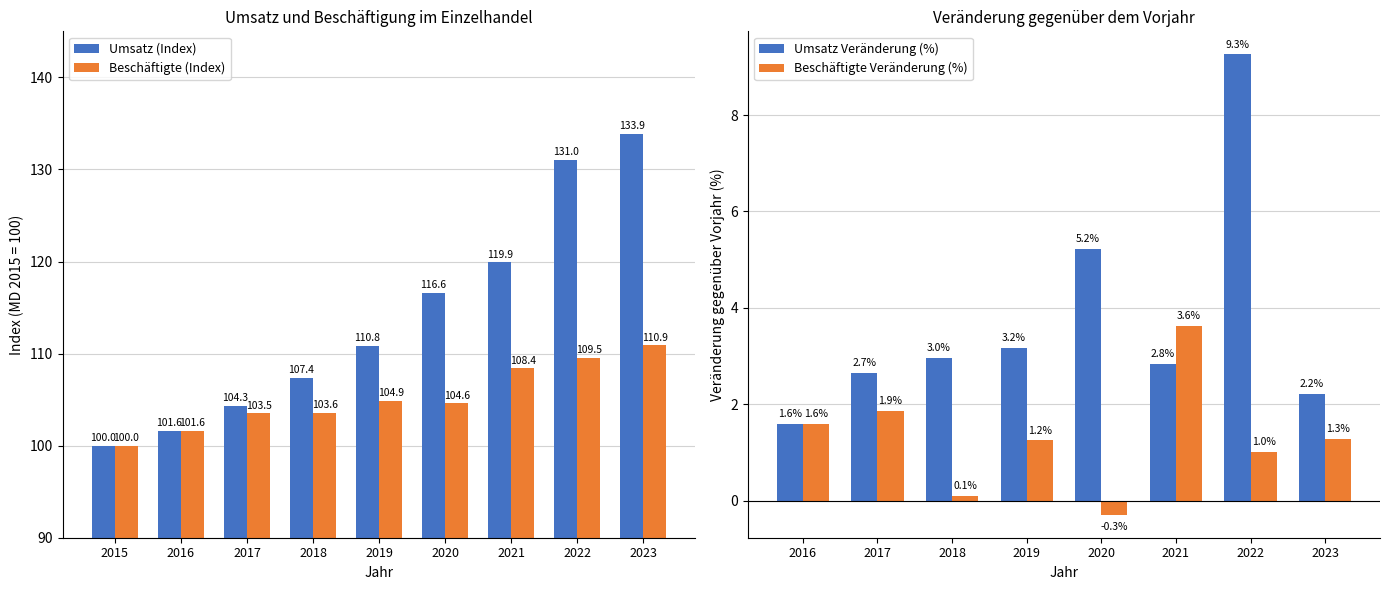

At which label is Beschäftigte (Index) closest to 105?

2019